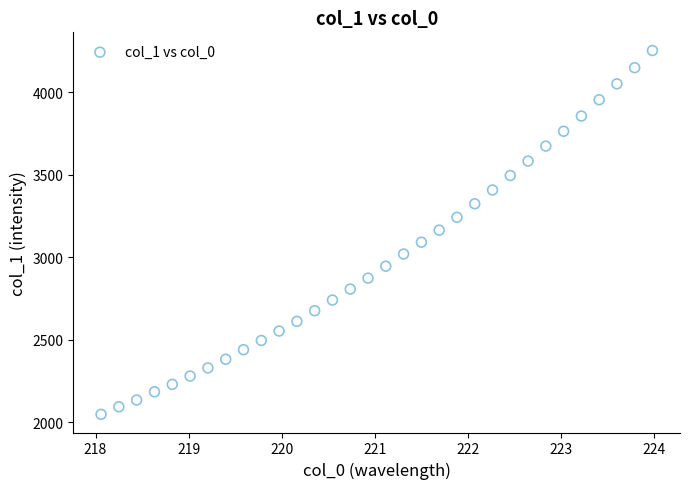

What is the range of X values (max minus min)?

5.9